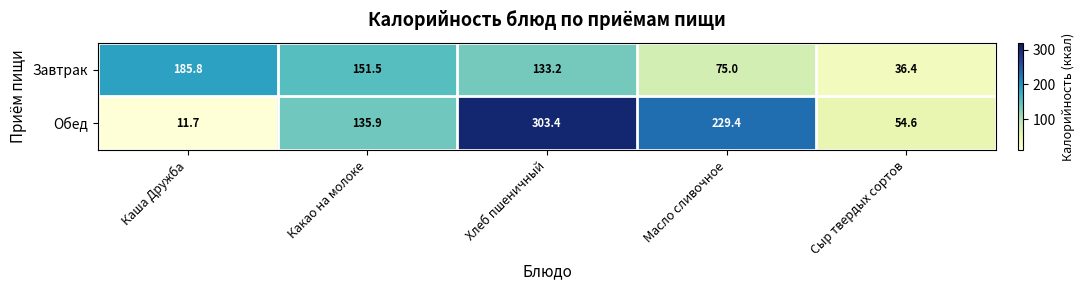

What is the sum of the Завтрак values at Хлеб пшеничный and Какао на молоке?

284.7